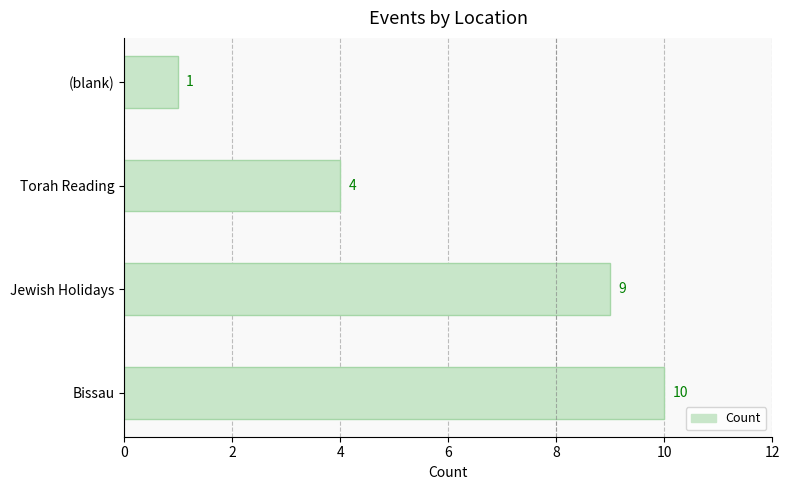

What is the change in value from Bissau to Torah Reading?

-6